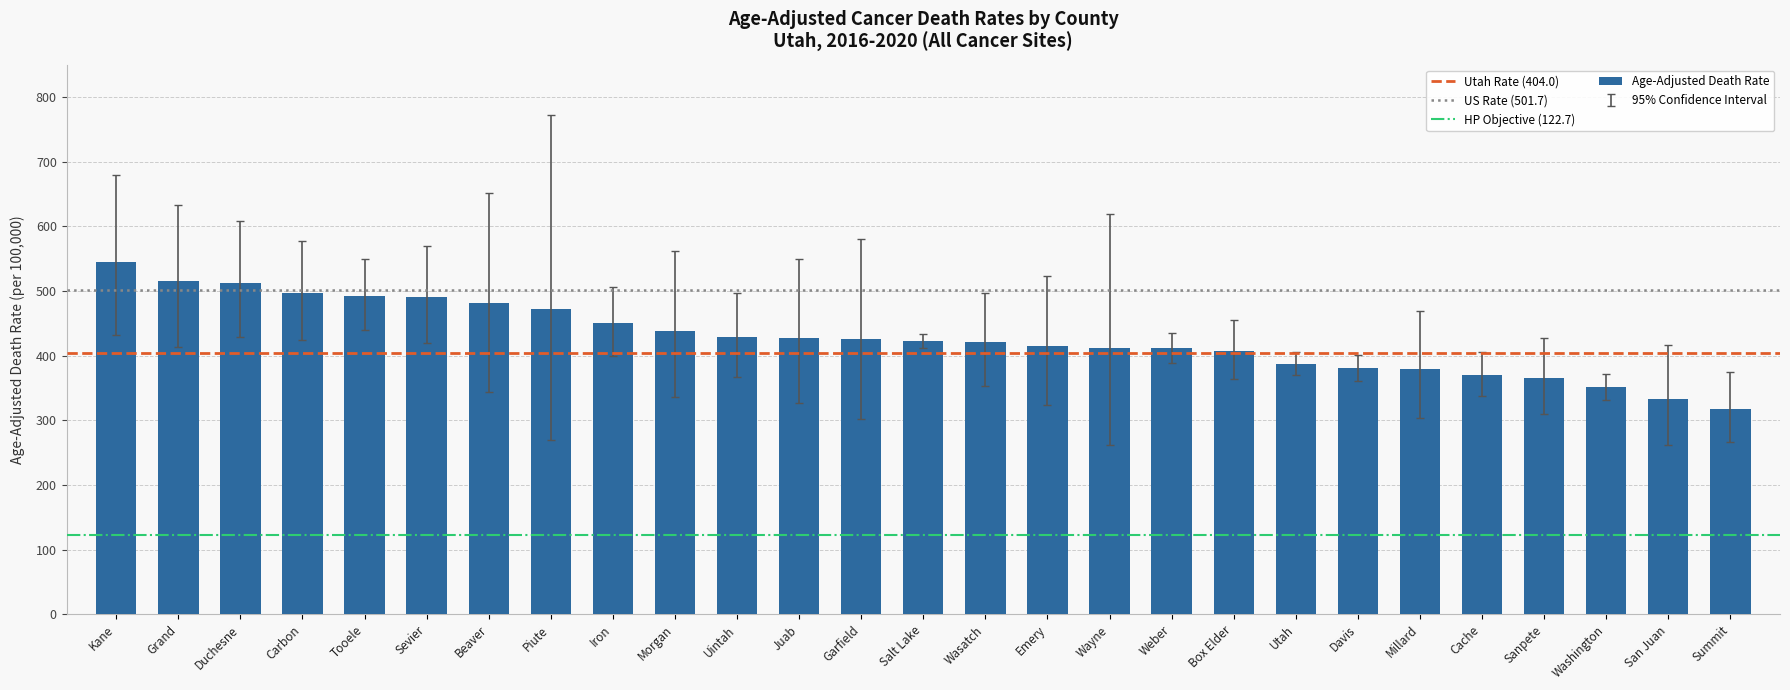

Between Emery and Sevier, which is larger?

Sevier